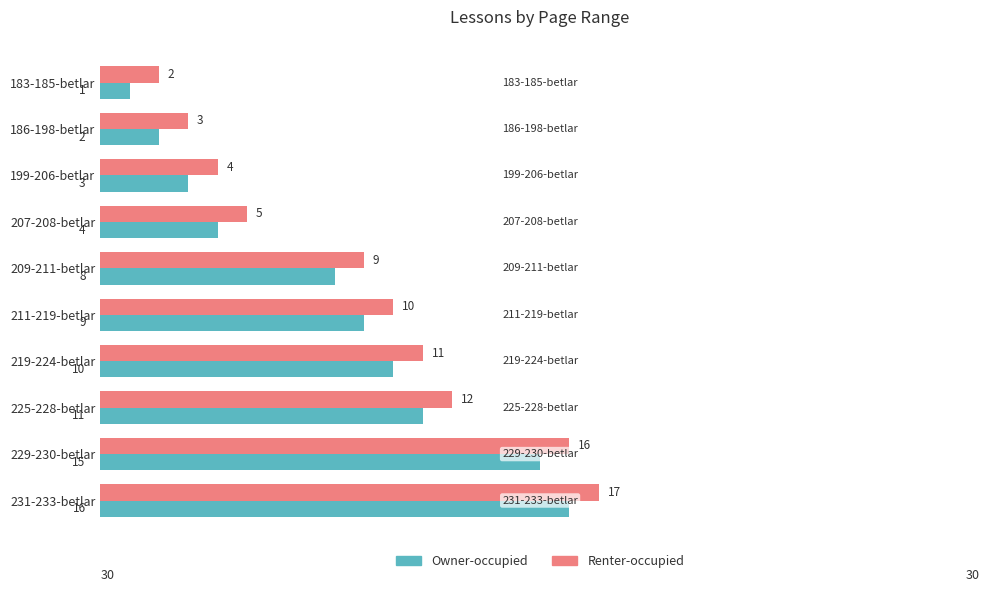

At which label does Renter-occupied reach its peak?

231-233-betlar